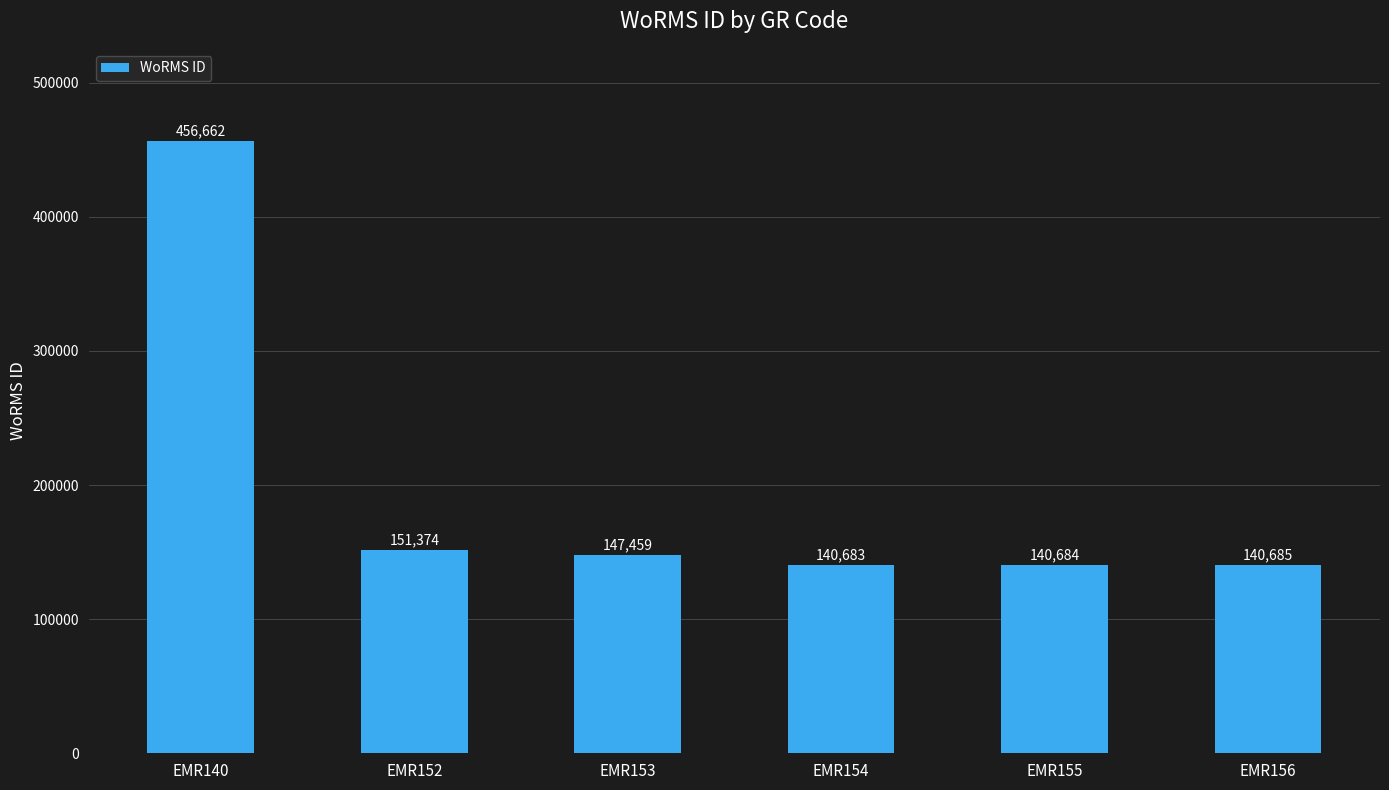

What is the average value?

196258